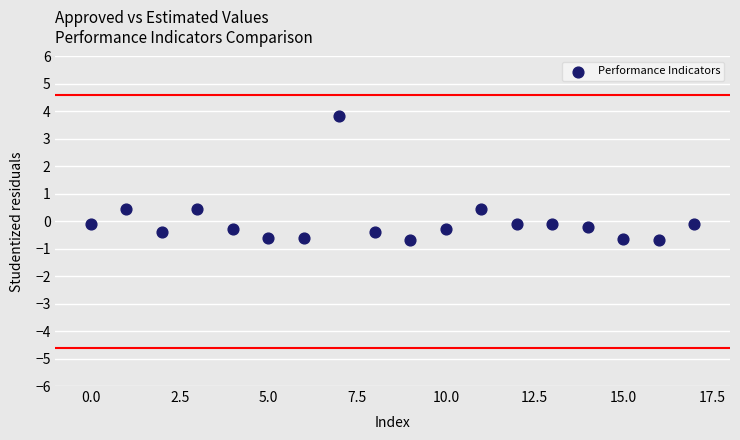

What is the range of Y values (max minus min)?

4.5